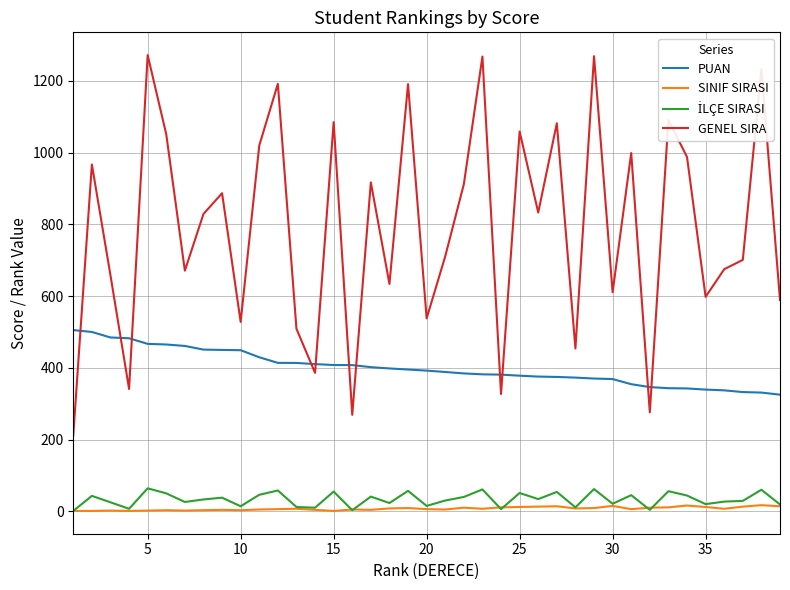

Which series has the largest range (max minus min)?

GENEL SIRA